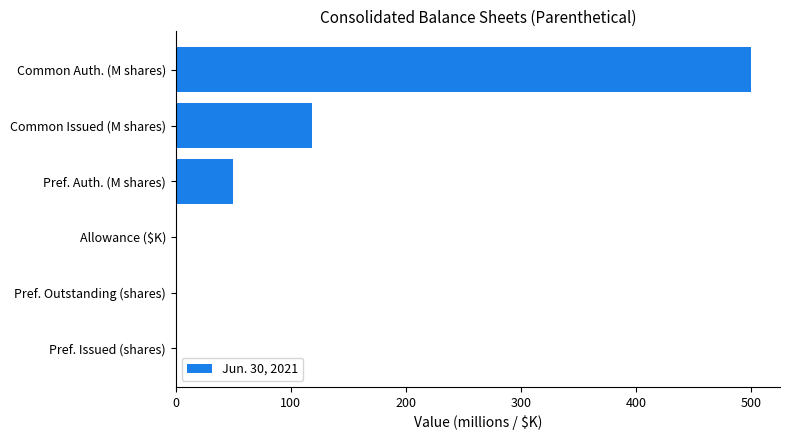

Which has a higher value, Common Issued (M shares) or Pref. Issued (shares)?

Common Issued (M shares)